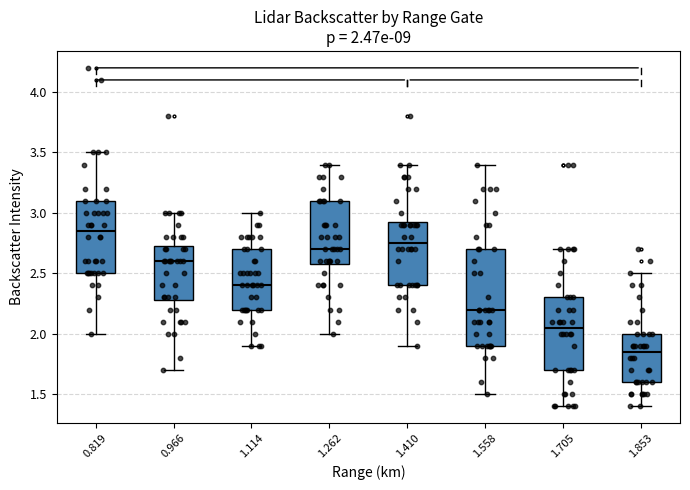

Which box is the tallest, from its lower edge to its upper edge?

1.558